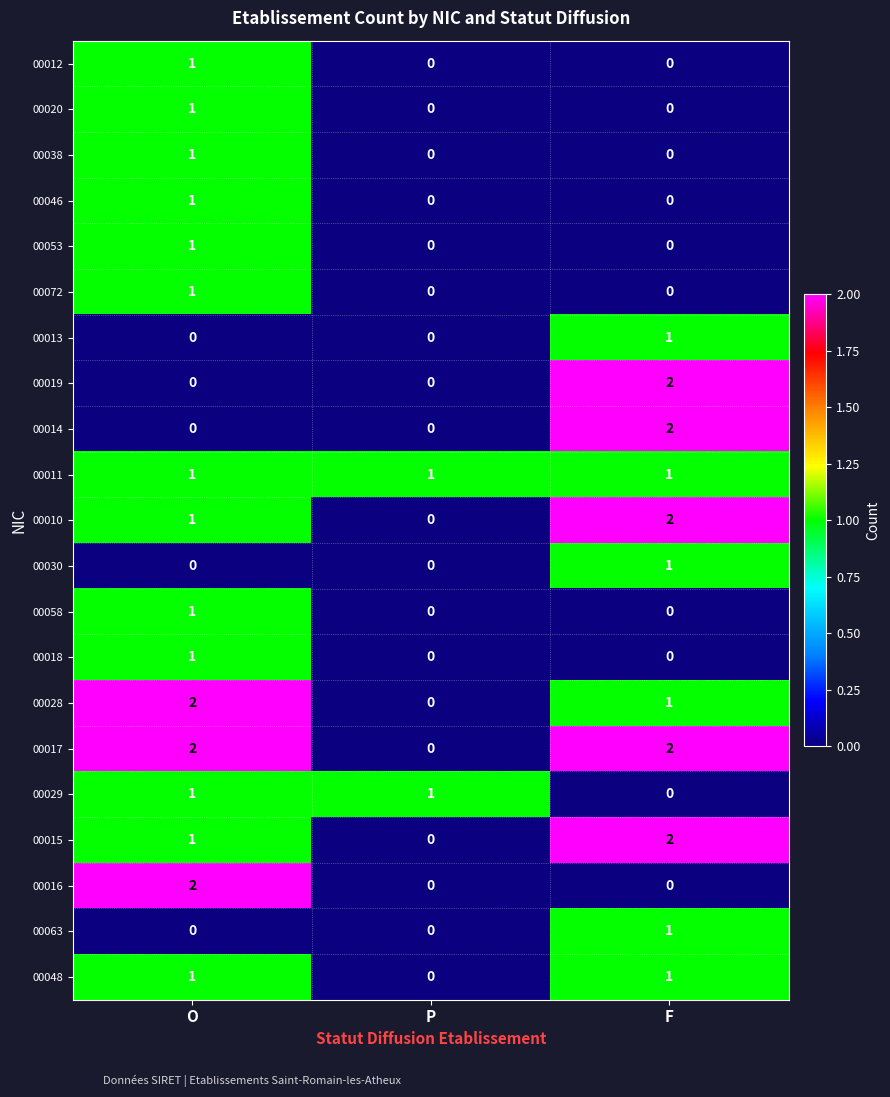

Where is 00028 nearest to the value 1?

F